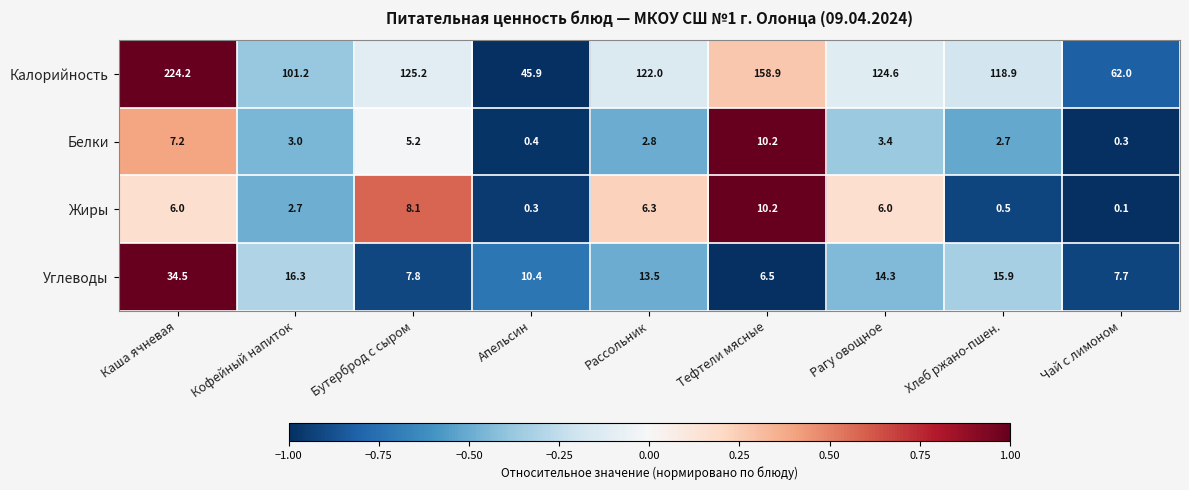

At which category is the sum across all series the highest?

Каша ячневая